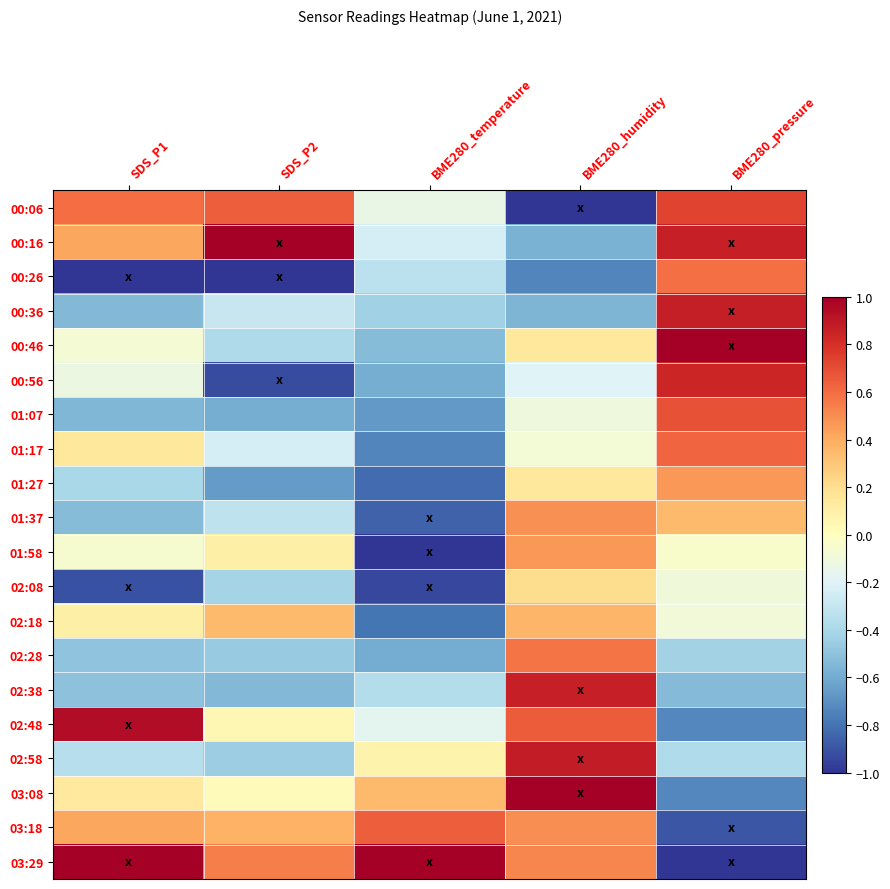

Which has a higher value, BME280_temperature or BME280_pressure?

BME280_pressure